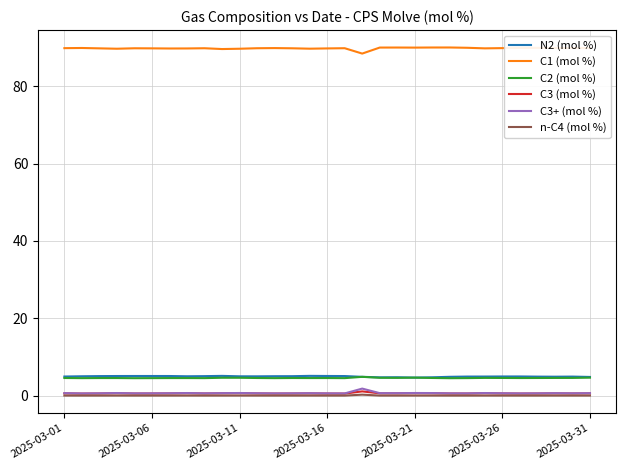

Which series has the largest total across all categories?

C1 (mol %)